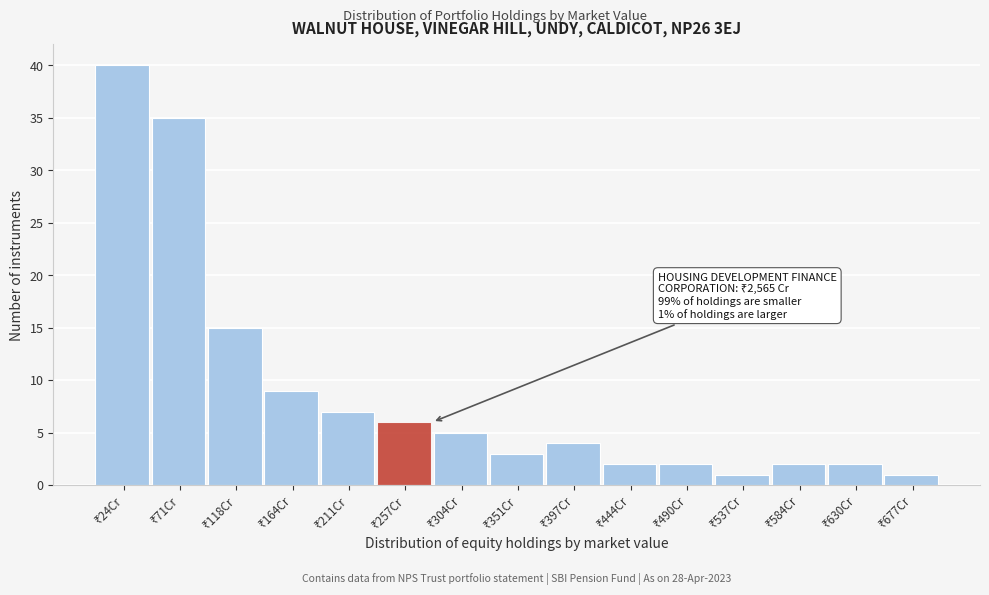

Reading left to right, what are all the values shown in this chart?

40	35	15	9	7	6	5	3	4	2	2	1	2	2	1